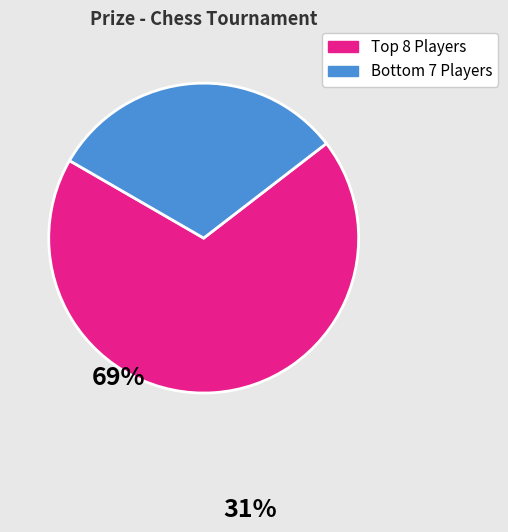

Is there a majority slice in this chart?

Yes